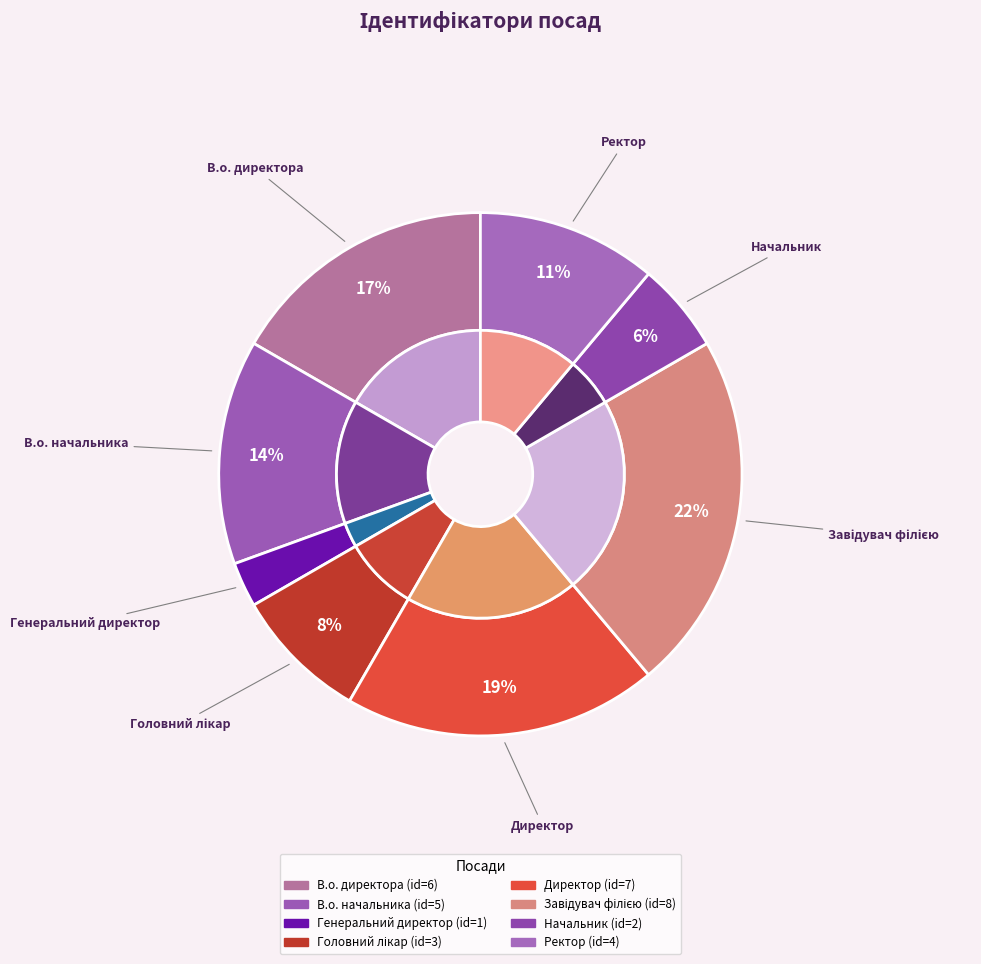

What percentage is the Ректор slice, to the nearest percent?

11%